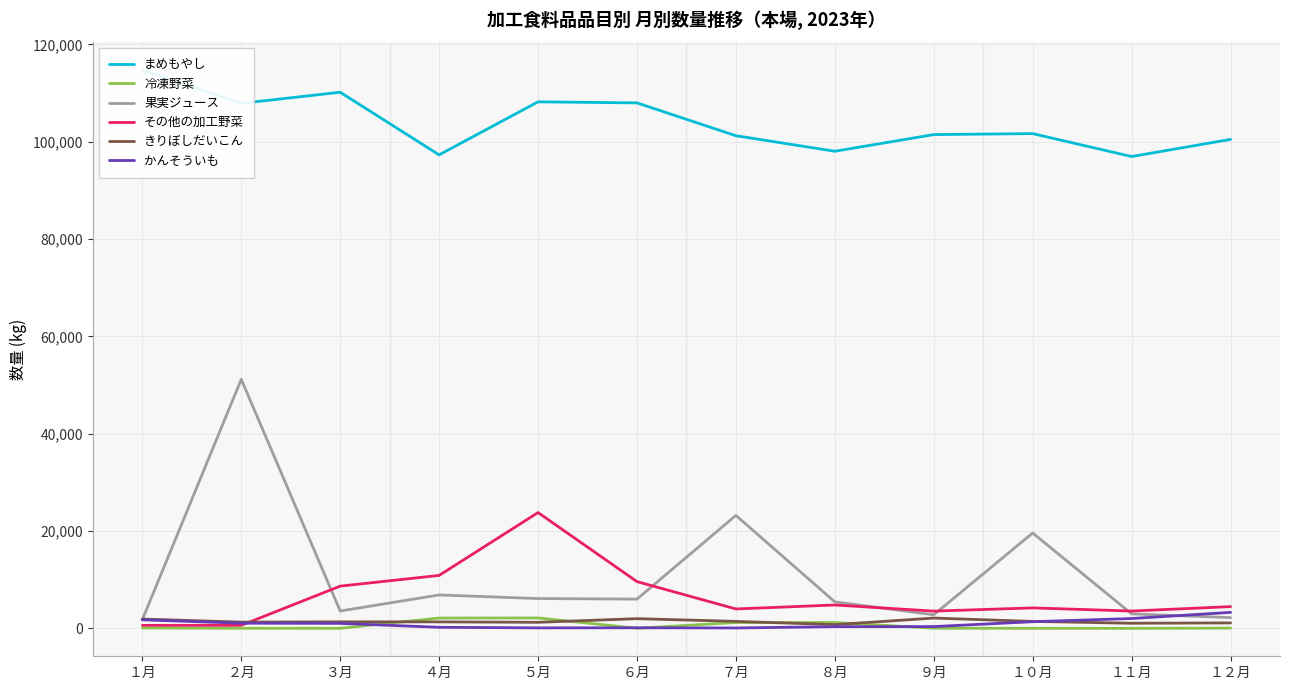

What is the approximate value of その他の加工野菜 at １０月?

4212